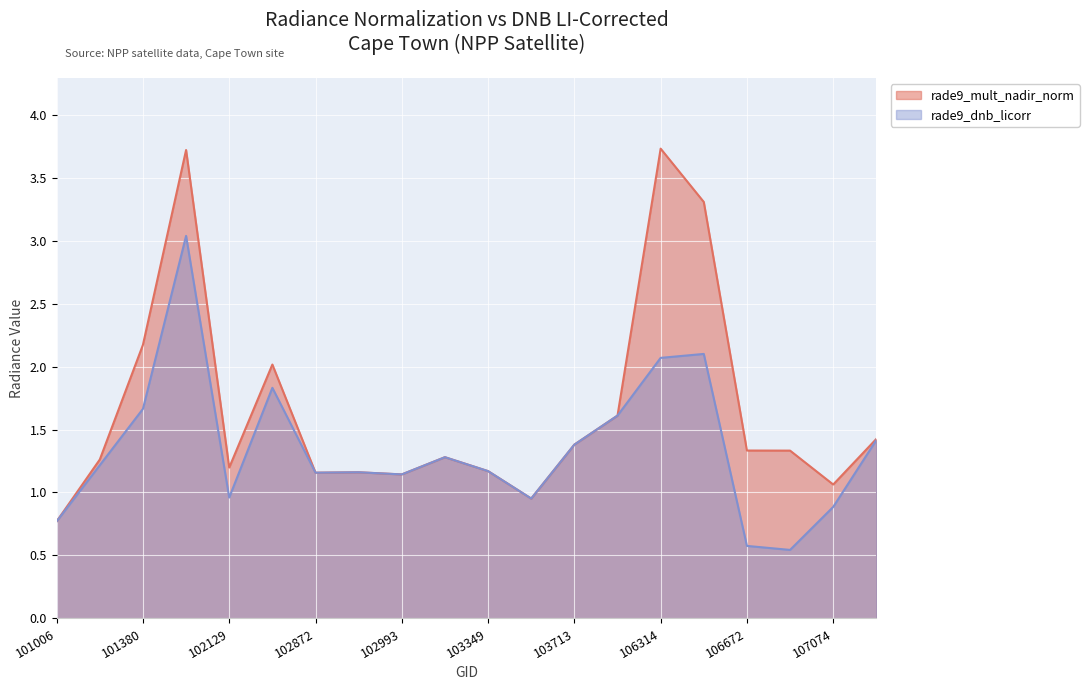

List the series in order of their peak value, highest first.

rade9_mult_nadir_norm, rade9_dnb_licorr